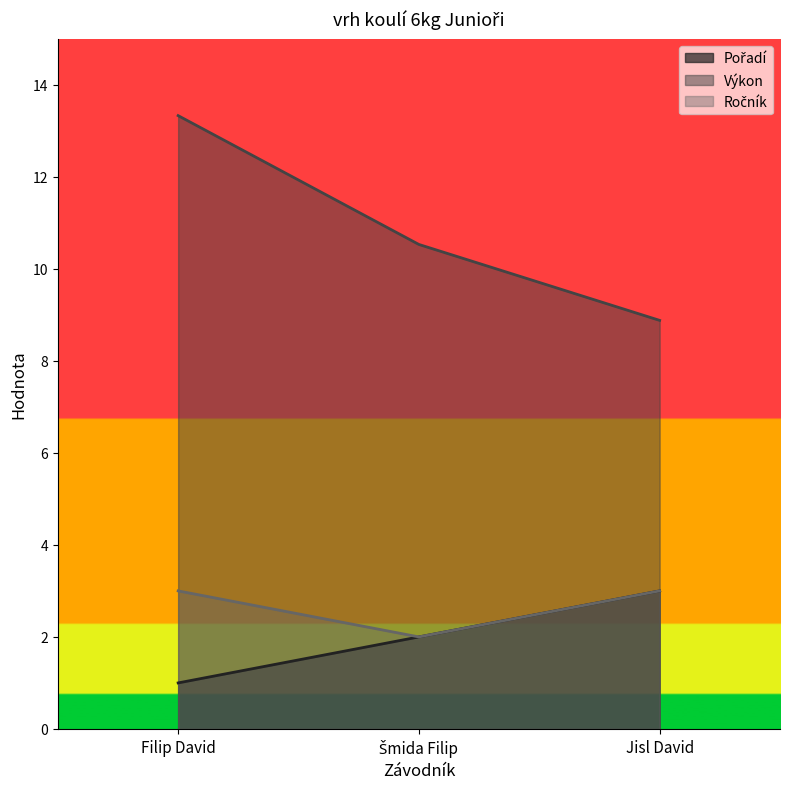

Reading left to right, list all the values displayed in this chart.

Pořadí: Filip David=1.0	Šmida Filip=2.0	Jisl David=3.0
Výkon: Filip David=13.3	Šmida Filip=10.5	Jisl David=8.9
Ročník: Filip David=3.0	Šmida Filip=2.0	Jisl David=3.0